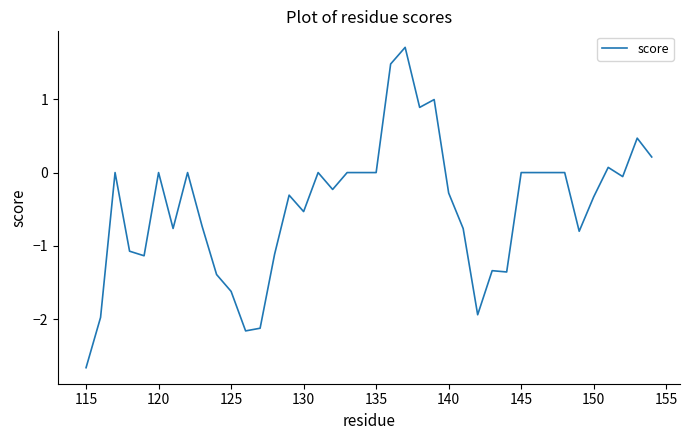

What is the difference between the maximum and minimum values?

4.4